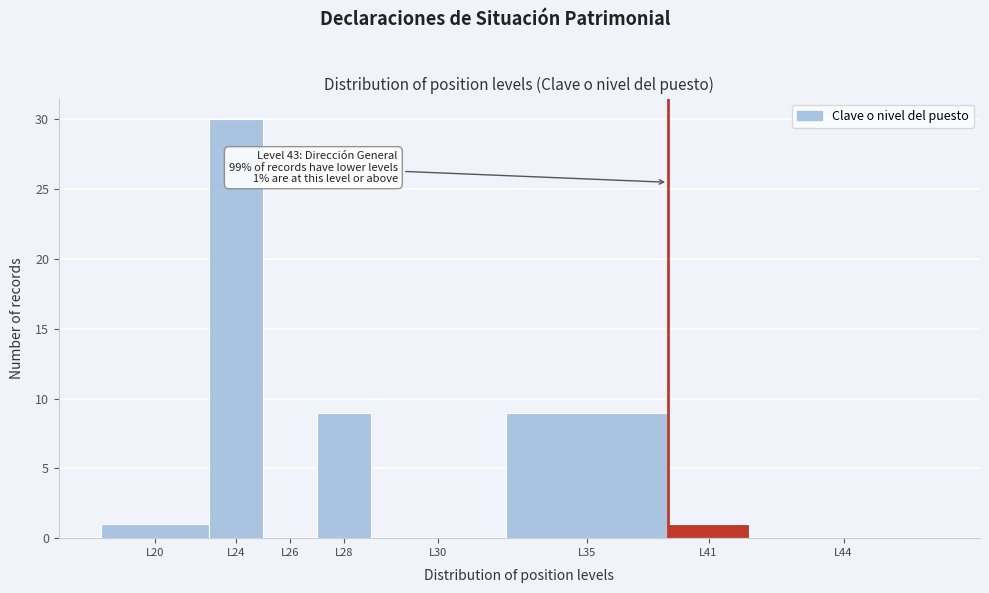

Reading left to right, what are all the values shown in this chart?

L20=1	L24=30	L26=0	L28=9	L30=0	L35=9	L41=1	L44=0